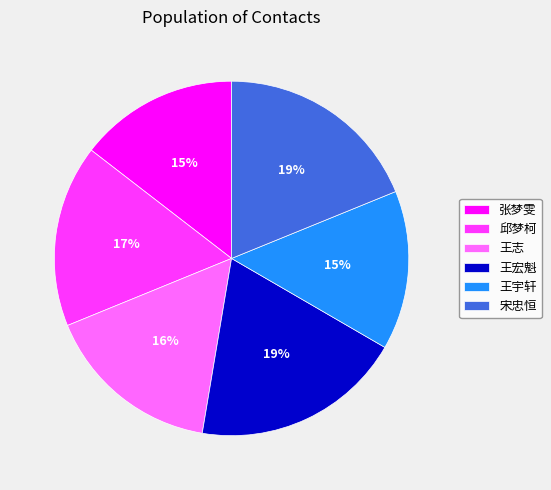

To the nearest percent, what percentage of the pie is 邱梦柯?

17%